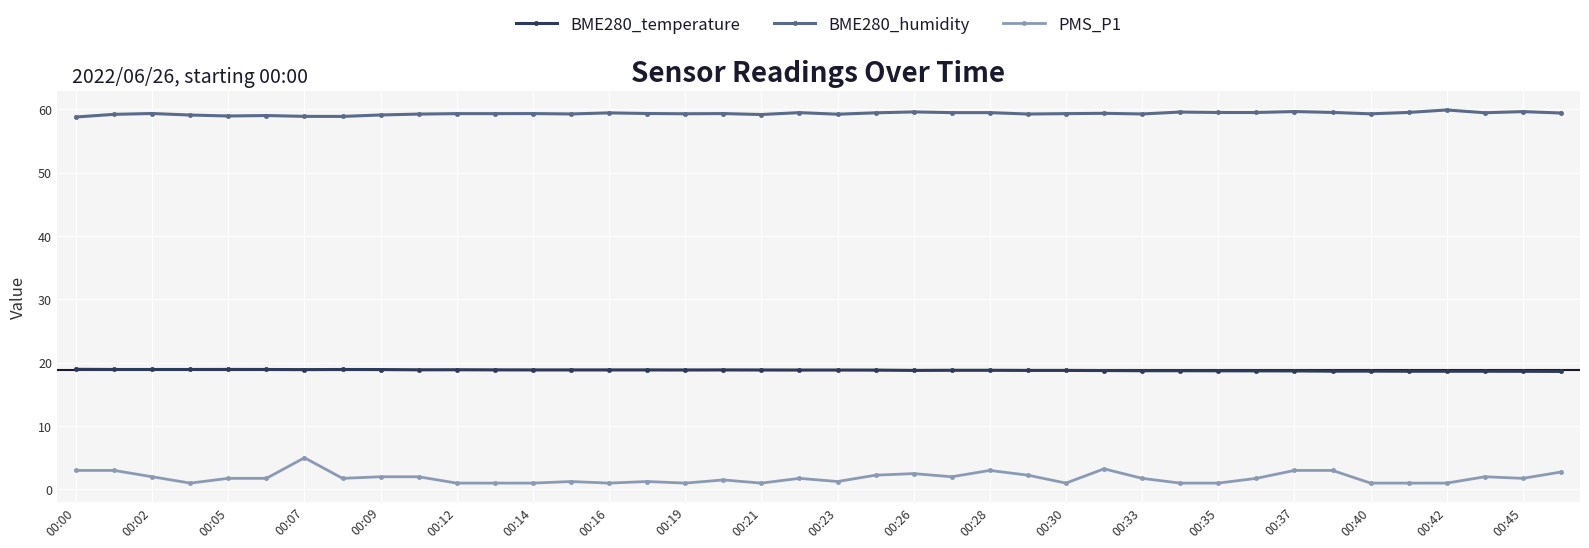

Rank the series by their maximum value, from highest to lowest.

BME280_humidity, BME280_temperature, PMS_P1